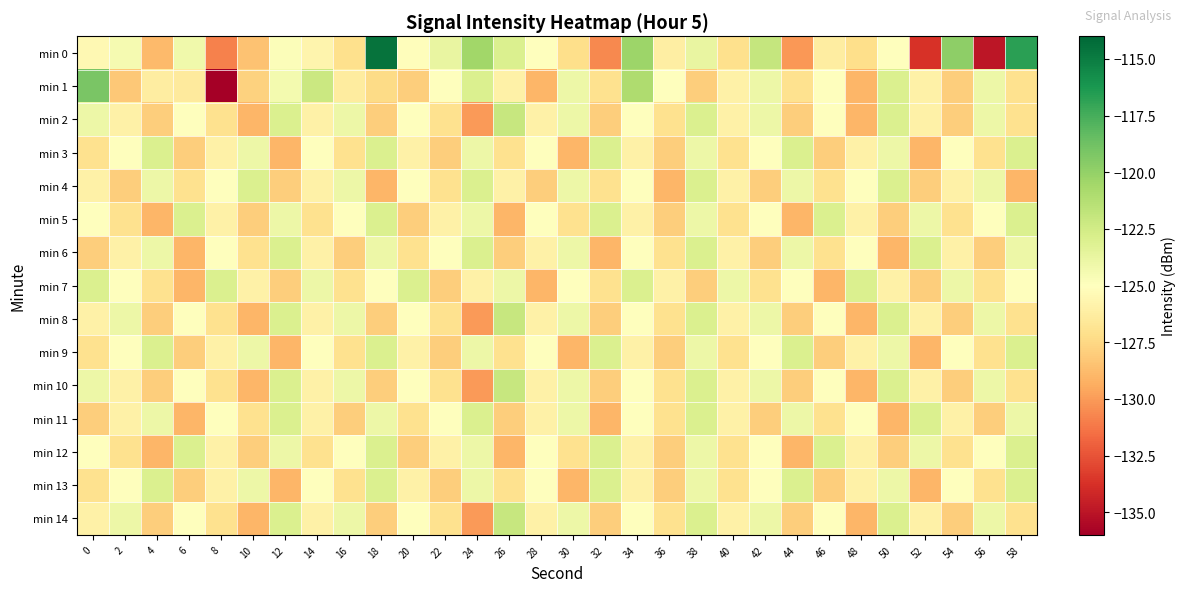

Reading left to right, list all the values displayed in this chart.

min 0: 0=-125.5	2=-124.5	4=-128.8	6=-124.2	8=-130.9	10=-128.5	12=-124.8	14=-125.7	16=-127.1	18=-114.6	20=-125.2	22=-123.8	24=-120.5	26=-122.9	28=-125.0	30=-127.2	32=-130.6	34=-120.3	36=-126.2	38=-123.8	40=-127.1	42=-122.0	44=-130.1	46=-126.2	48=-127.2	50=-125.1	52=-133.7	54=-119.8	56=-134.9	58=-116.7
min 1: 0=-119.1	2=-128.2	4=-126.3	6=-126.4	8=-135.9	10=-127.8	12=-124.3	14=-122.2	16=-126.3	18=-127.4	20=-128.0	22=-125.0	24=-123.0	26=-126.0	28=-129.0	30=-124.0	32=-127.0	34=-121.0	36=-125.0	38=-128.0	40=-126.0	42=-124.0	44=-127.0	46=-125.0	48=-129.0	50=-123.0	52=-126.0	54=-128.0	56=-124.0	58=-127.0
min 2: 0=-124.0	2=-126.0	4=-128.0	6=-125.0	8=-127.0	10=-129.0	12=-123.0	14=-126.0	16=-124.0	18=-128.0	20=-125.0	22=-127.0	24=-130.0	26=-122.0	28=-126.0	30=-124.0	32=-128.0	34=-125.0	36=-127.0	38=-123.0	40=-126.0	42=-124.0	44=-128.0	46=-125.0	48=-129.0	50=-123.0	52=-126.0	54=-128.0	56=-124.0	58=-127.0
min 3: 0=-127.0	2=-125.0	4=-123.0	6=-128.0	8=-126.0	10=-124.0	12=-129.0	14=-125.0	16=-127.0	18=-123.0	20=-126.0	22=-128.0	24=-124.0	26=-127.0	28=-125.0	30=-129.0	32=-123.0	34=-126.0	36=-128.0	38=-124.0	40=-127.0	42=-125.0	44=-123.0	46=-128.0	48=-126.0	50=-124.0	52=-129.0	54=-125.0	56=-127.0	58=-123.0
min 4: 0=-126.0	2=-128.0	4=-124.0	6=-127.0	8=-125.0	10=-123.0	12=-128.0	14=-126.0	16=-124.0	18=-129.0	20=-125.0	22=-127.0	24=-123.0	26=-126.0	28=-128.0	30=-124.0	32=-127.0	34=-125.0	36=-129.0	38=-123.0	40=-126.0	42=-128.0	44=-124.0	46=-127.0	48=-125.0	50=-123.0	52=-128.0	54=-126.0	56=-124.0	58=-129.0
min 5: 0=-125.0	2=-127.0	4=-129.0	6=-123.0	8=-126.0	10=-128.0	12=-124.0	14=-127.0	16=-125.0	18=-123.0	20=-128.0	22=-126.0	24=-124.0	26=-129.0	28=-125.0	30=-127.0	32=-123.0	34=-126.0	36=-128.0	38=-124.0	40=-127.0	42=-125.0	44=-129.0	46=-123.0	48=-126.0	50=-128.0	52=-124.0	54=-127.0	56=-125.0	58=-123.0
min 6: 0=-128.0	2=-126.0	4=-124.0	6=-129.0	8=-125.0	10=-127.0	12=-123.0	14=-126.0	16=-128.0	18=-124.0	20=-127.0	22=-125.0	24=-123.0	26=-128.0	28=-126.0	30=-124.0	32=-129.0	34=-125.0	36=-127.0	38=-123.0	40=-126.0	42=-128.0	44=-124.0	46=-127.0	48=-125.0	50=-129.0	52=-123.0	54=-126.0	56=-128.0	58=-124.0
min 7: 0=-123.0	2=-125.0	4=-127.0	6=-129.0	8=-123.0	10=-126.0	12=-128.0	14=-124.0	16=-127.0	18=-125.0	20=-123.0	22=-128.0	24=-126.0	26=-124.0	28=-129.0	30=-125.0	32=-127.0	34=-123.0	36=-126.0	38=-128.0	40=-124.0	42=-127.0	44=-125.0	46=-129.0	48=-123.0	50=-126.0	52=-128.0	54=-124.0	56=-127.0	58=-125.0
min 8: 0=-126.0	2=-124.0	4=-128.0	6=-125.0	8=-127.0	10=-129.0	12=-123.0	14=-126.0	16=-124.0	18=-128.0	20=-125.0	22=-127.0	24=-130.0	26=-122.0	28=-126.0	30=-124.0	32=-128.0	34=-125.0	36=-127.0	38=-123.0	40=-126.0	42=-124.0	44=-128.0	46=-125.0	48=-129.0	50=-123.0	52=-126.0	54=-128.0	56=-124.0	58=-127.0
min 9: 0=-127.0	2=-125.0	4=-123.0	6=-128.0	8=-126.0	10=-124.0	12=-129.0	14=-125.0	16=-127.0	18=-123.0	20=-126.0	22=-128.0	24=-124.0	26=-127.0	28=-125.0	30=-129.0	32=-123.0	34=-126.0	36=-128.0	38=-124.0	40=-127.0	42=-125.0	44=-123.0	46=-128.0	48=-126.0	50=-124.0	52=-129.0	54=-125.0	56=-127.0	58=-123.0
min 10: 0=-124.0	2=-126.0	4=-128.0	6=-125.0	8=-127.0	10=-129.0	12=-123.0	14=-126.0	16=-124.0	18=-128.0	20=-125.0	22=-127.0	24=-130.0	26=-122.0	28=-126.0	30=-124.0	32=-128.0	34=-125.0	36=-127.0	38=-123.0	40=-126.0	42=-124.0	44=-128.0	46=-125.0	48=-129.0	50=-123.0	52=-126.0	54=-128.0	56=-124.0	58=-127.0
min 11: 0=-128.0	2=-126.0	4=-124.0	6=-129.0	8=-125.0	10=-127.0	12=-123.0	14=-126.0	16=-128.0	18=-124.0	20=-127.0	22=-125.0	24=-123.0	26=-128.0	28=-126.0	30=-124.0	32=-129.0	34=-125.0	36=-127.0	38=-123.0	40=-126.0	42=-128.0	44=-124.0	46=-127.0	48=-125.0	50=-129.0	52=-123.0	54=-126.0	56=-128.0	58=-124.0
min 12: 0=-125.0	2=-127.0	4=-129.0	6=-123.0	8=-126.0	10=-128.0	12=-124.0	14=-127.0	16=-125.0	18=-123.0	20=-128.0	22=-126.0	24=-124.0	26=-129.0	28=-125.0	30=-127.0	32=-123.0	34=-126.0	36=-128.0	38=-124.0	40=-127.0	42=-125.0	44=-129.0	46=-123.0	48=-126.0	50=-128.0	52=-124.0	54=-127.0	56=-125.0	58=-123.0
min 13: 0=-127.0	2=-125.0	4=-123.0	6=-128.0	8=-126.0	10=-124.0	12=-129.0	14=-125.0	16=-127.0	18=-123.0	20=-126.0	22=-128.0	24=-124.0	26=-127.0	28=-125.0	30=-129.0	32=-123.0	34=-126.0	36=-128.0	38=-124.0	40=-127.0	42=-125.0	44=-123.0	46=-128.0	48=-126.0	50=-124.0	52=-129.0	54=-125.0	56=-127.0	58=-123.0
min 14: 0=-126.0	2=-124.0	4=-128.0	6=-125.0	8=-127.0	10=-129.0	12=-123.0	14=-126.0	16=-124.0	18=-128.0	20=-125.0	22=-127.0	24=-130.0	26=-122.0	28=-126.0	30=-124.0	32=-128.0	34=-125.0	36=-127.0	38=-123.0	40=-126.0	42=-124.0	44=-128.0	46=-125.0	48=-129.0	50=-123.0	52=-126.0	54=-128.0	56=-124.0	58=-127.0